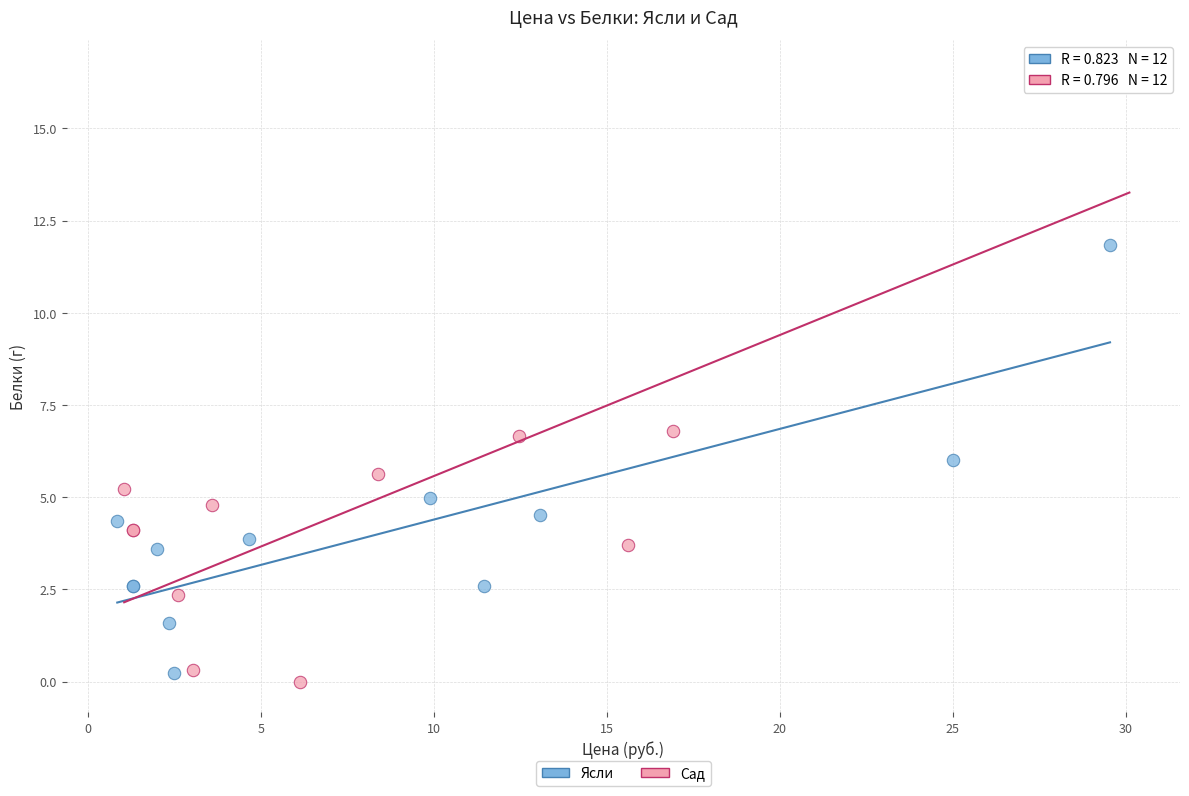

Which series reaches the maximum Y coordinate?

Сад